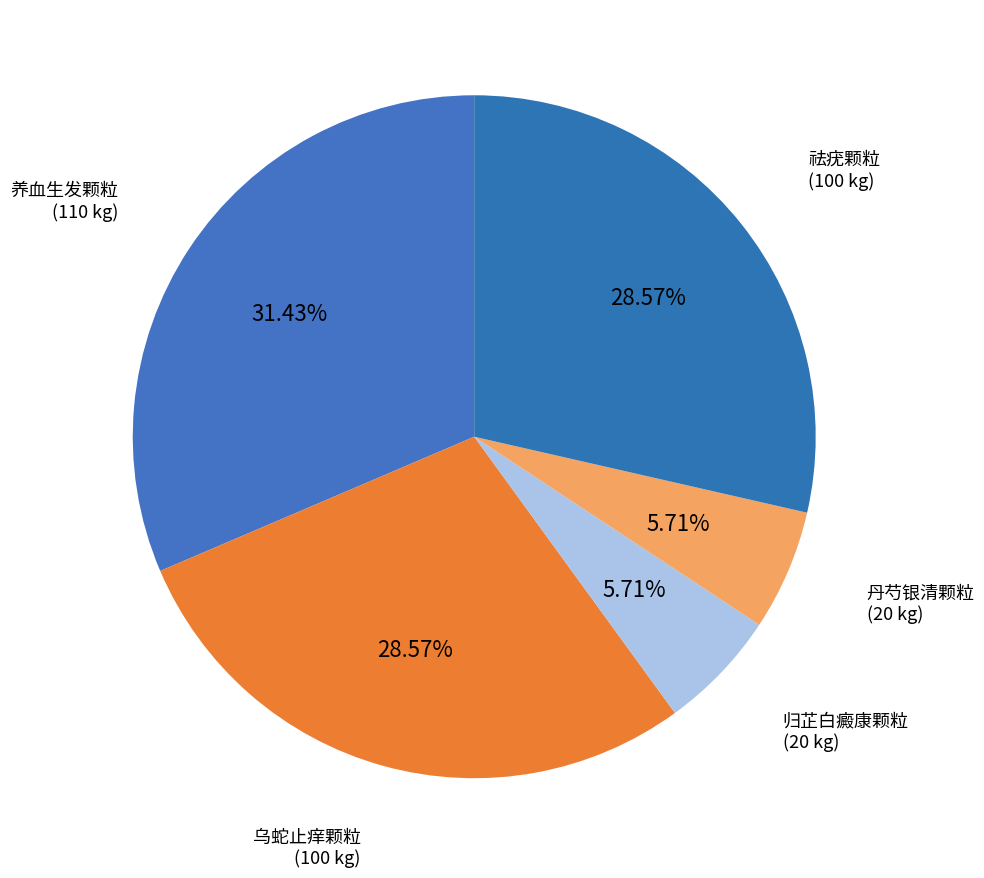

To the nearest percent, what is the difference between the largest and smallest slice percentages?

26%